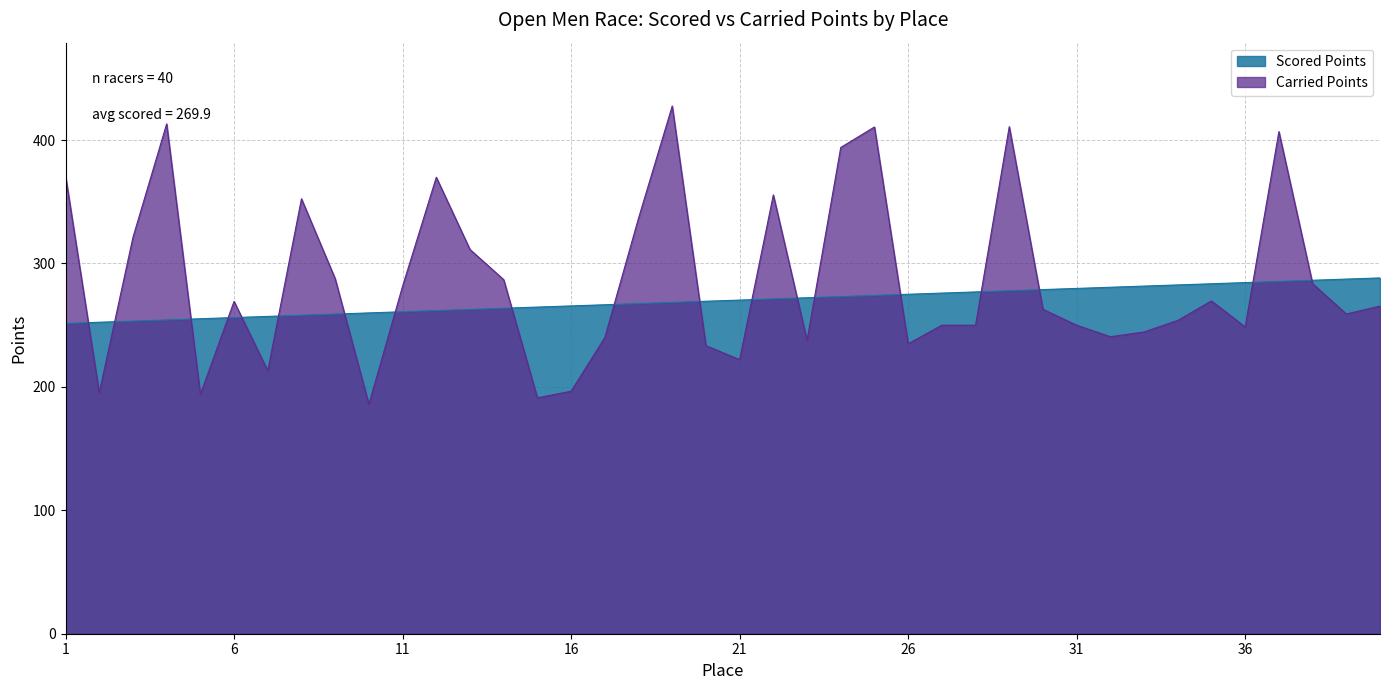

Reading left to right, what are all the values shown in this chart?

Scored Points: 251.5	252.4	253.3	254.3	255.2	256.2	257.1	258.1	259.0	260.0	260.9	261.8	262.8	263.7	264.7	265.6	266.6	267.5	268.5	269.4	270.3	271.3	272.2	273.2	274.1	275.1	276.0	277.0	277.9	278.9	279.8	280.7	281.7	282.6	283.6	284.5	285.5	286.4	287.4	288.3
Carried Points: 371.0	195.3	321.2	413.1	194.0	269.3	213.1	352.4	287.7	186.0	281.6	369.9	311.3	286.9	191.1	196.5	240.0	336.7	427.6	233.4	222.1	355.6	237.7	394.0	410.6	234.9	250.0	250.0	410.9	262.9	250.0	240.7	244.5	253.9	269.7	248.6	406.9	283.7	259.1	265.5